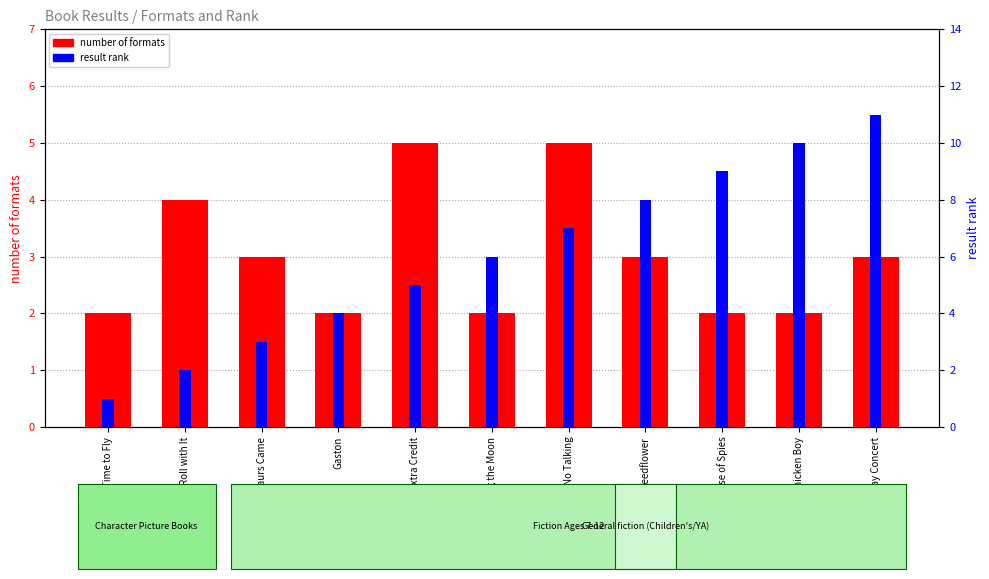

Between When Dinosaurs Came and Last Holiday Concert, which is larger?

When Dinosaurs Came